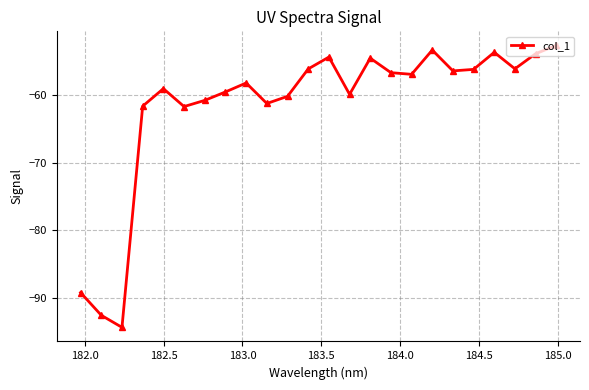

Does the chart display data point markers on the line(s)?

Yes